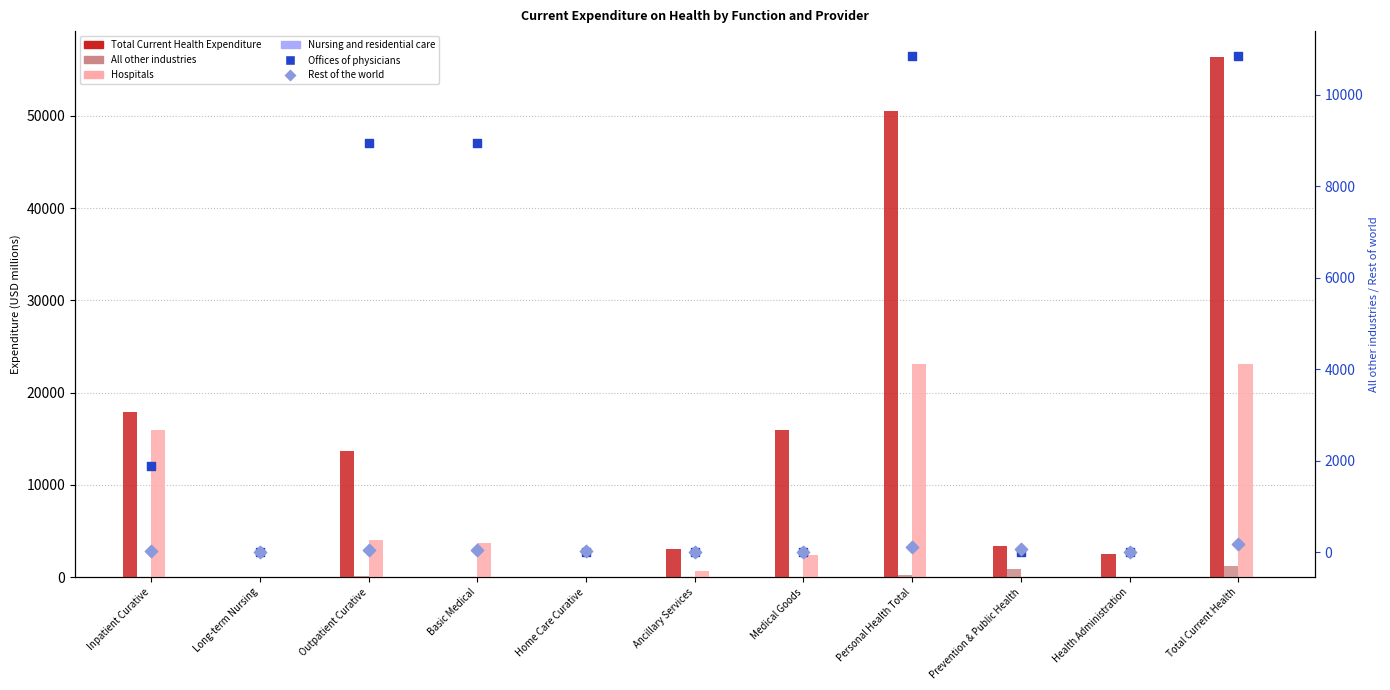

What are all the series names shown in the legend?

Total Current Health Expenditure, All other industries, Hospitals, Nursing and residential care, Offices of physicians, Rest of the world